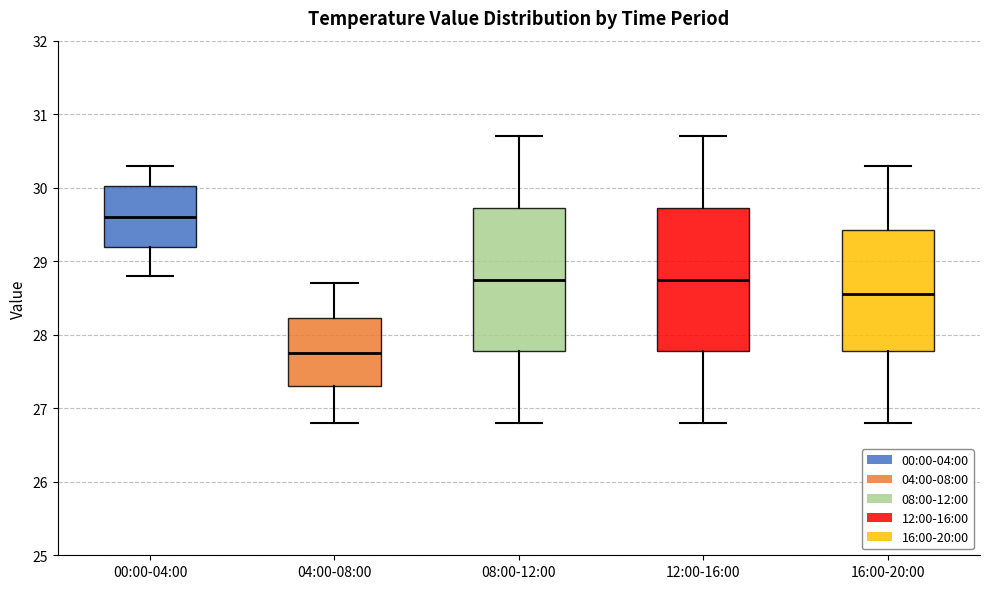

Which box has the lowest median line?

04:00-08:00